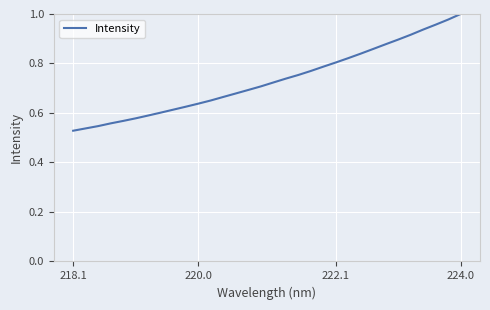

Which label corresponds to the largest value in the chart?

224.0